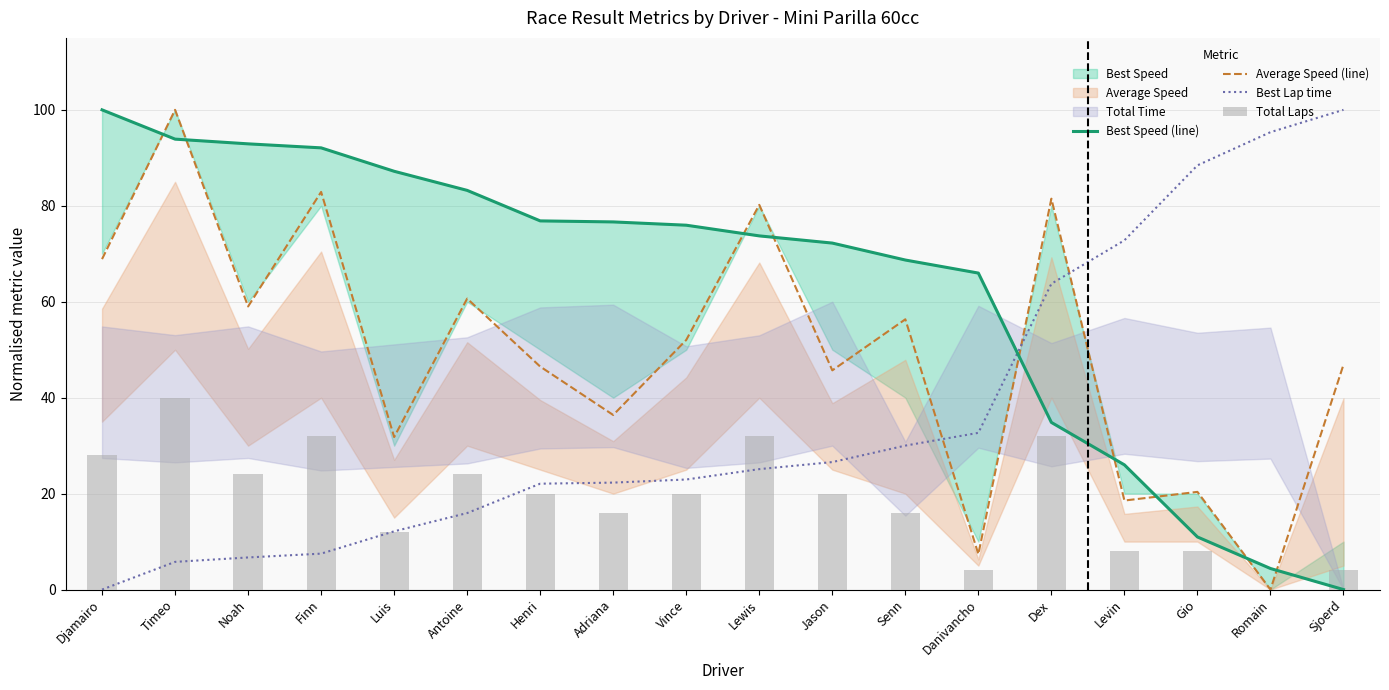

Where is Average Speed (line) nearest to the value 50?

Vince